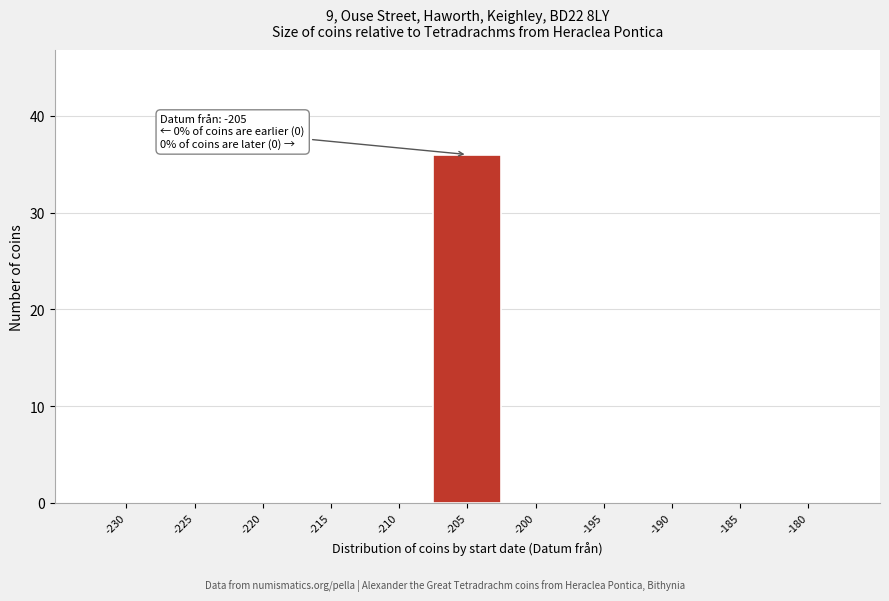

Reading left to right, list all the values displayed in this chart.

-230=0	-225=0	-220=0	-215=0	-210=0	-205=36	-200=0	-195=0	-190=0	-185=0	-180=0